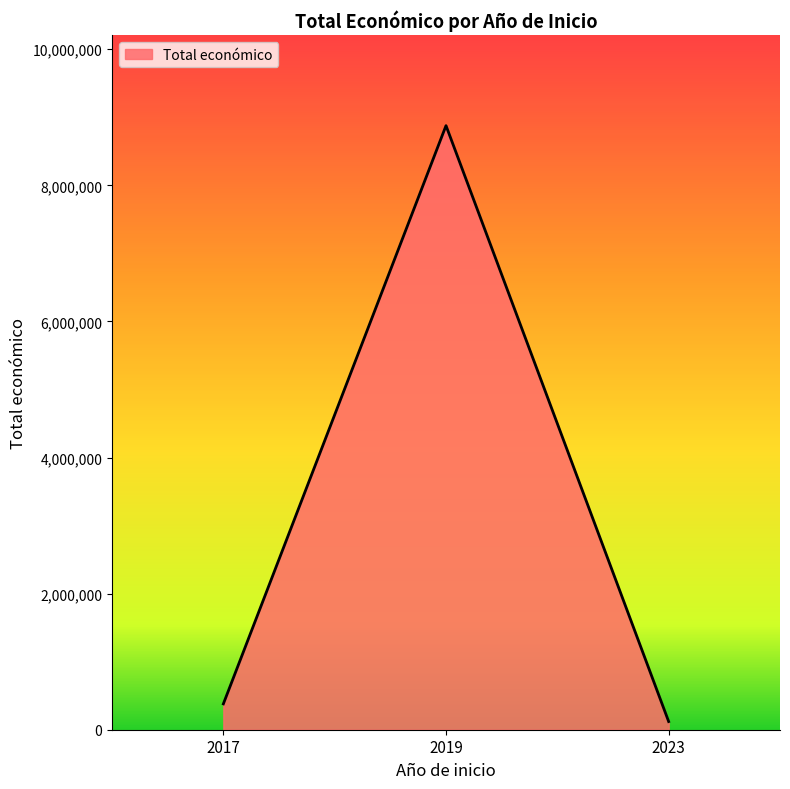

Between 2019 and 2023, which is larger?

2019